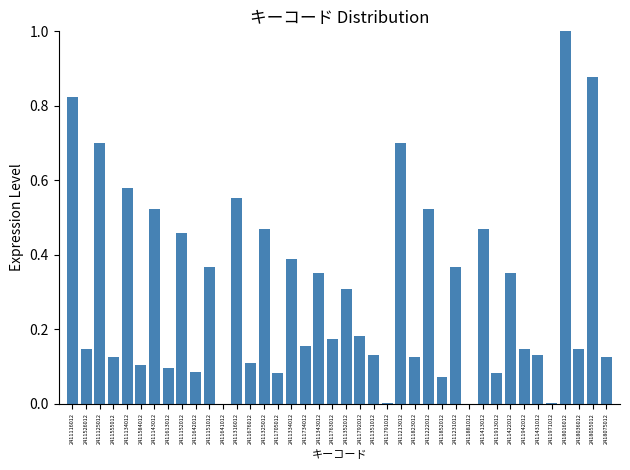

Which has a higher value, 2411222012 or 2411792012?

2411222012